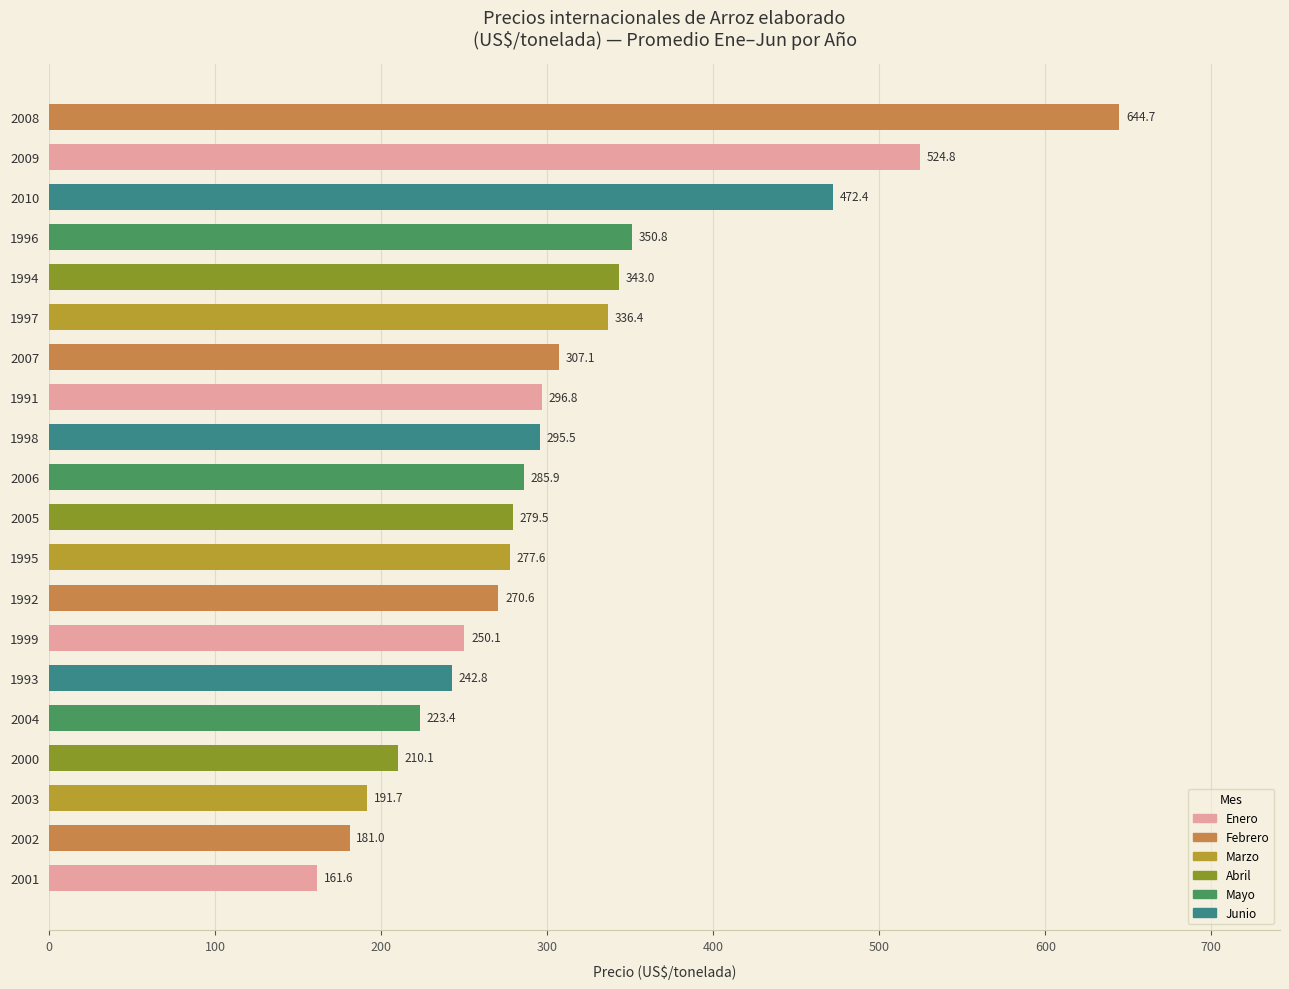

Rank the categories by value from highest to lowest.

2008, 2009, 2010, 1996, 1994, 1997, 2007, 1991, 1998, 2006, 2005, 1995, 1992, 1999, 1993, 2004, 2000, 2003, 2002, 2001